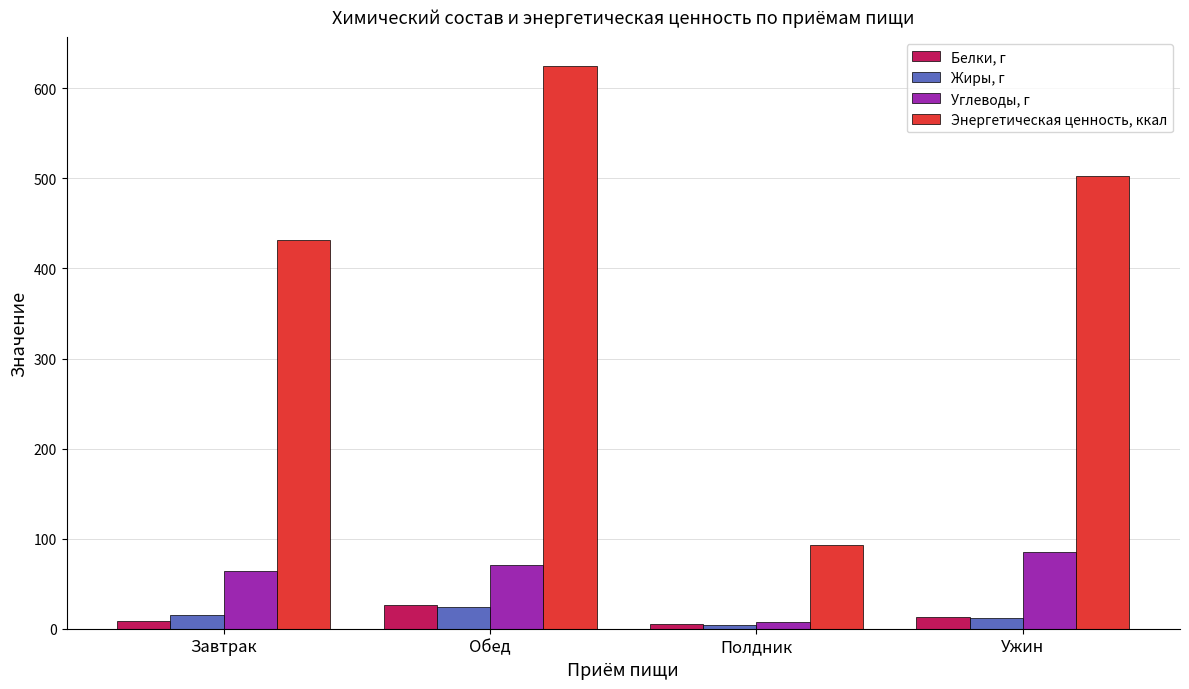

How many groups of bars are there?

4